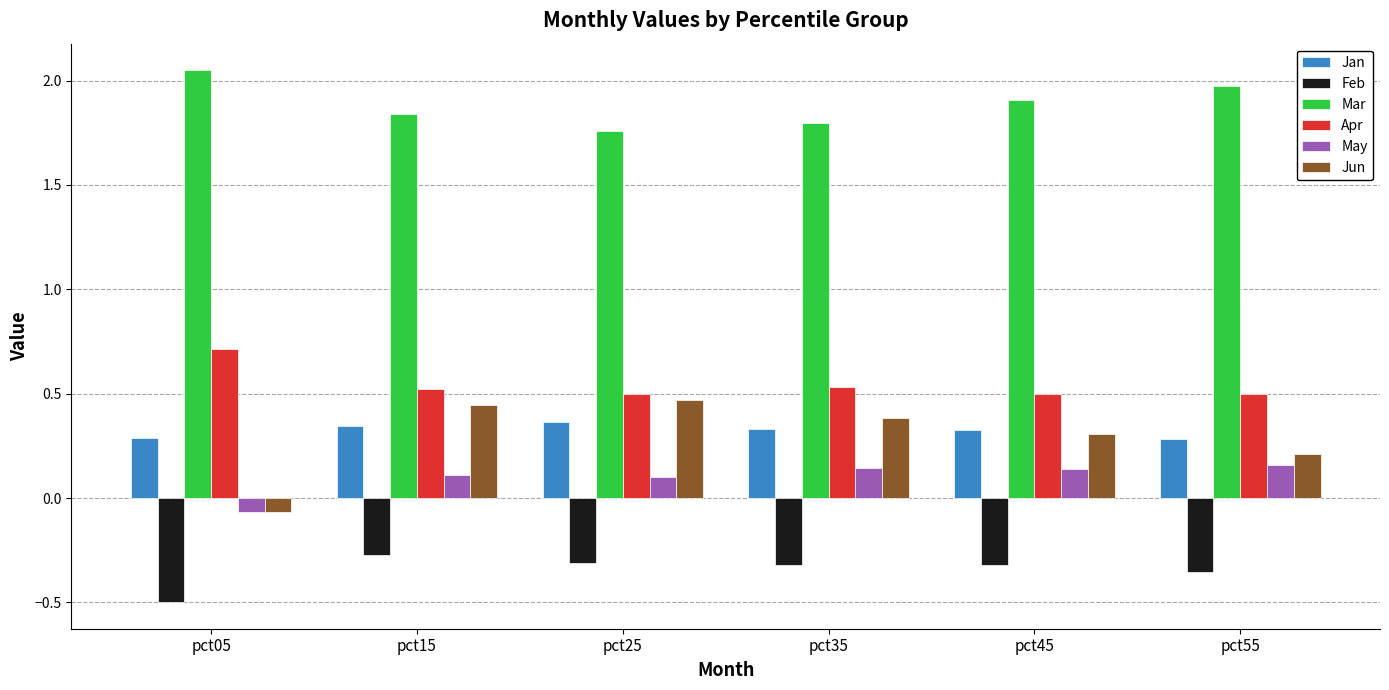

What is the sum of all May values?

0.6